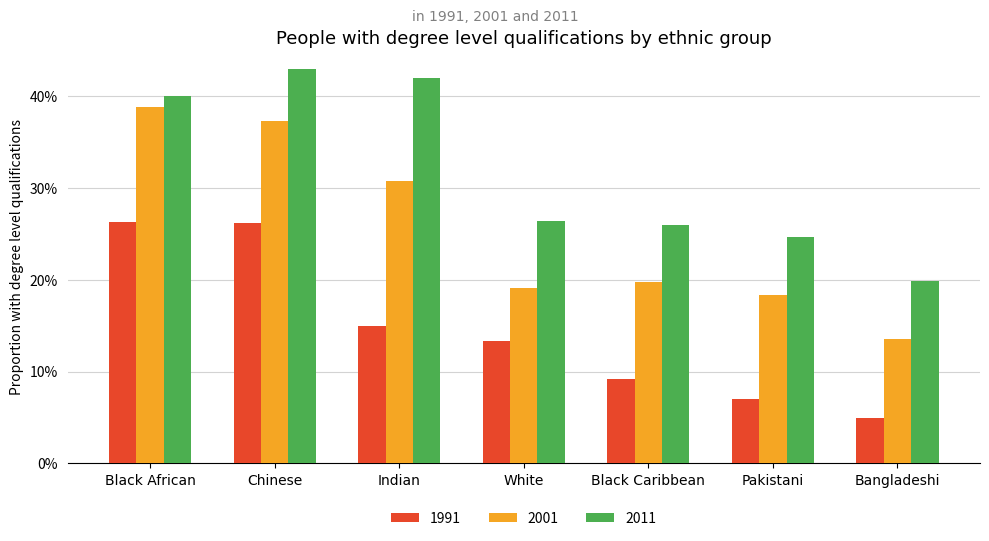

Between Pakistani and Bangladeshi, which series saw the biggest shift?

2011